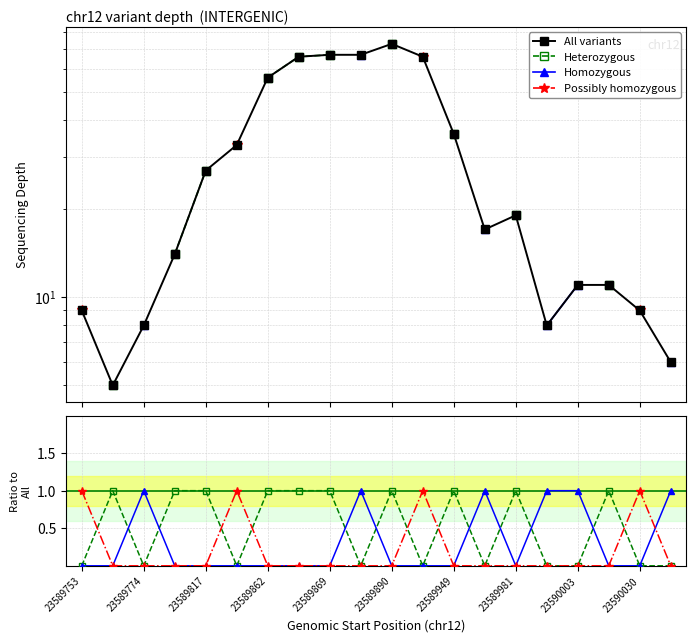

Which category has the lowest value in the Possibly homozygous series?

23589774